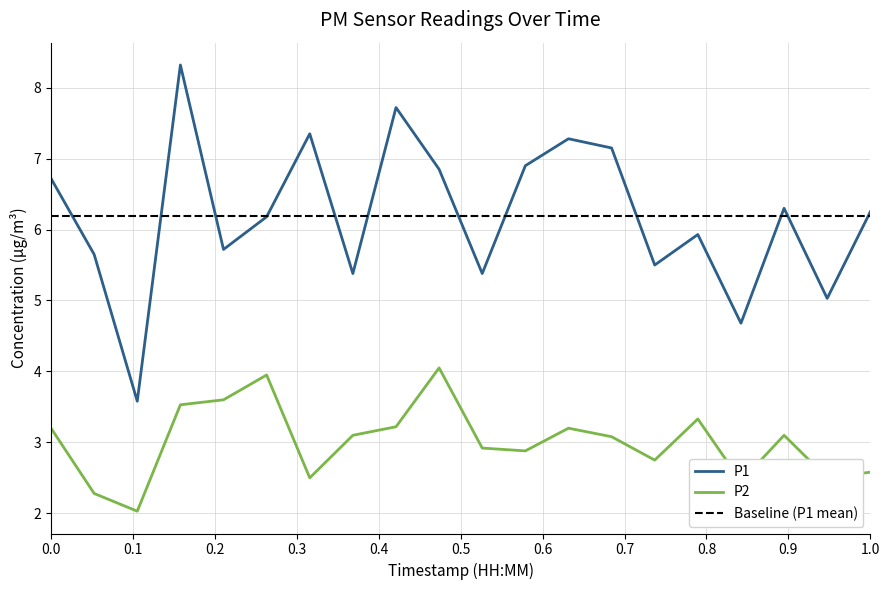

Which series has the largest range (max minus min)?

P1